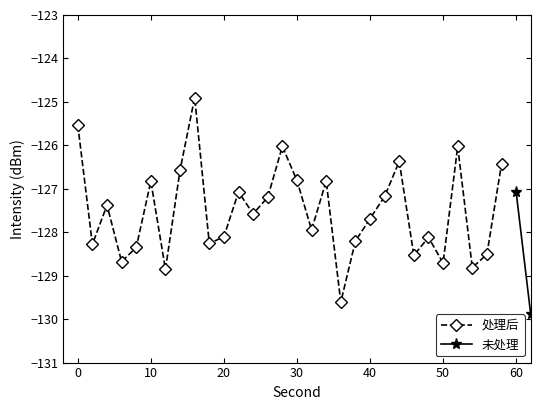

True or false: 处理后 has more than 2 points higher than both neighbors.

True